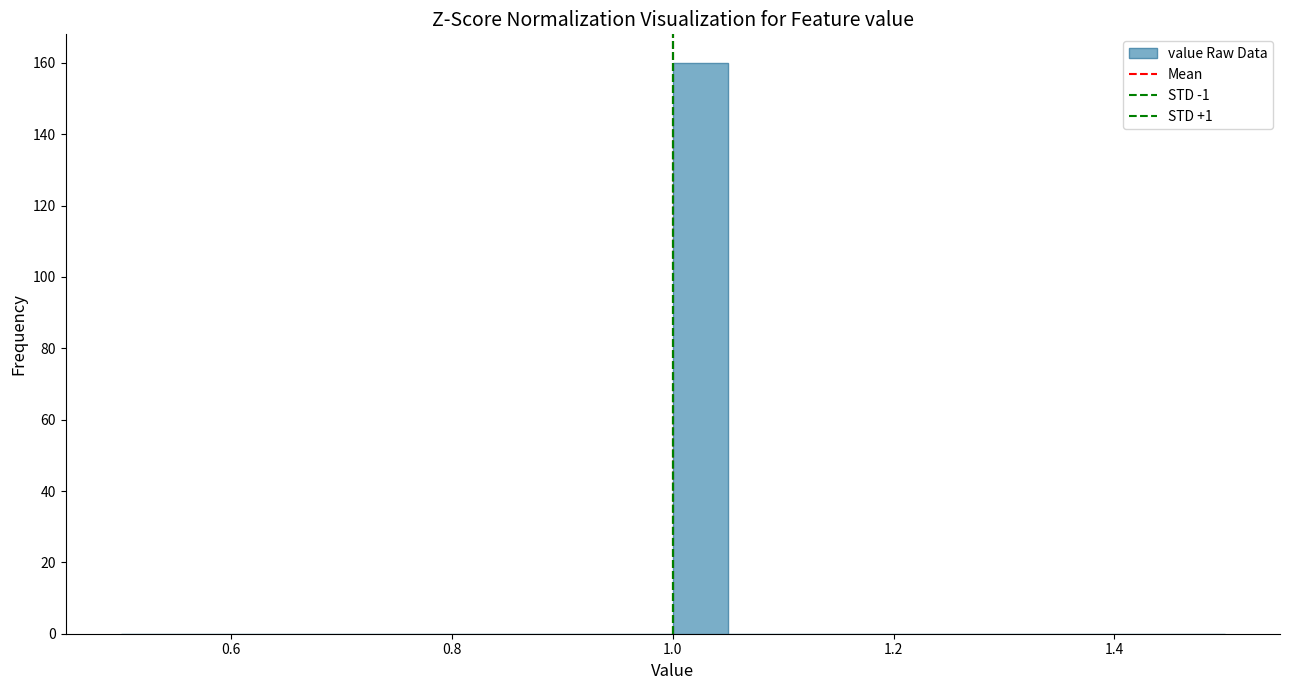

Around what value on the x-axis is the tallest bar? Give the approximate position of its centre, as read against the axis.

1.02